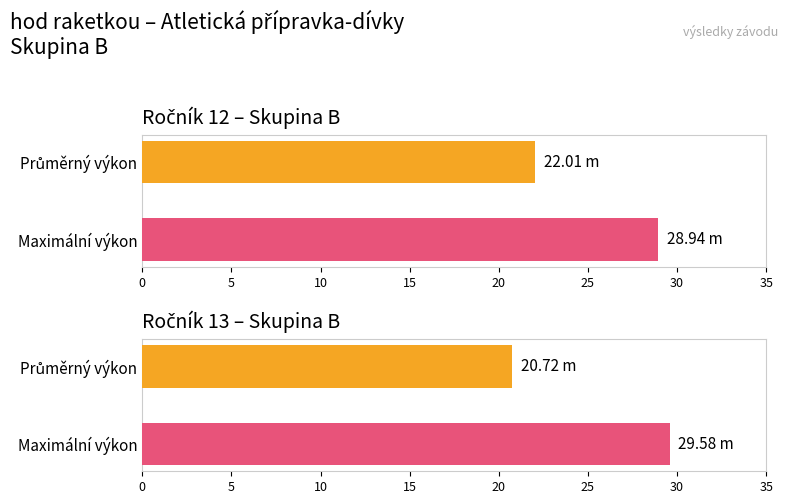

What is the highest value of the Max Výkon series?

29.6